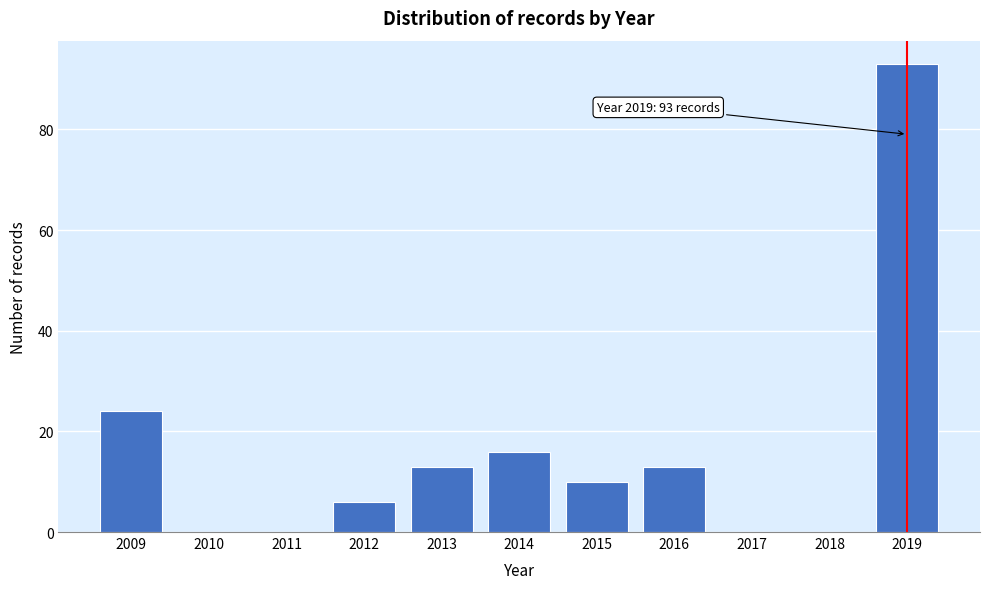

Reading left to right, list all the values displayed in this chart.

2009=24	2010=0	2011=0	2012=6	2013=13	2014=16	2015=10	2016=13	2017=0	2018=0	2019=93